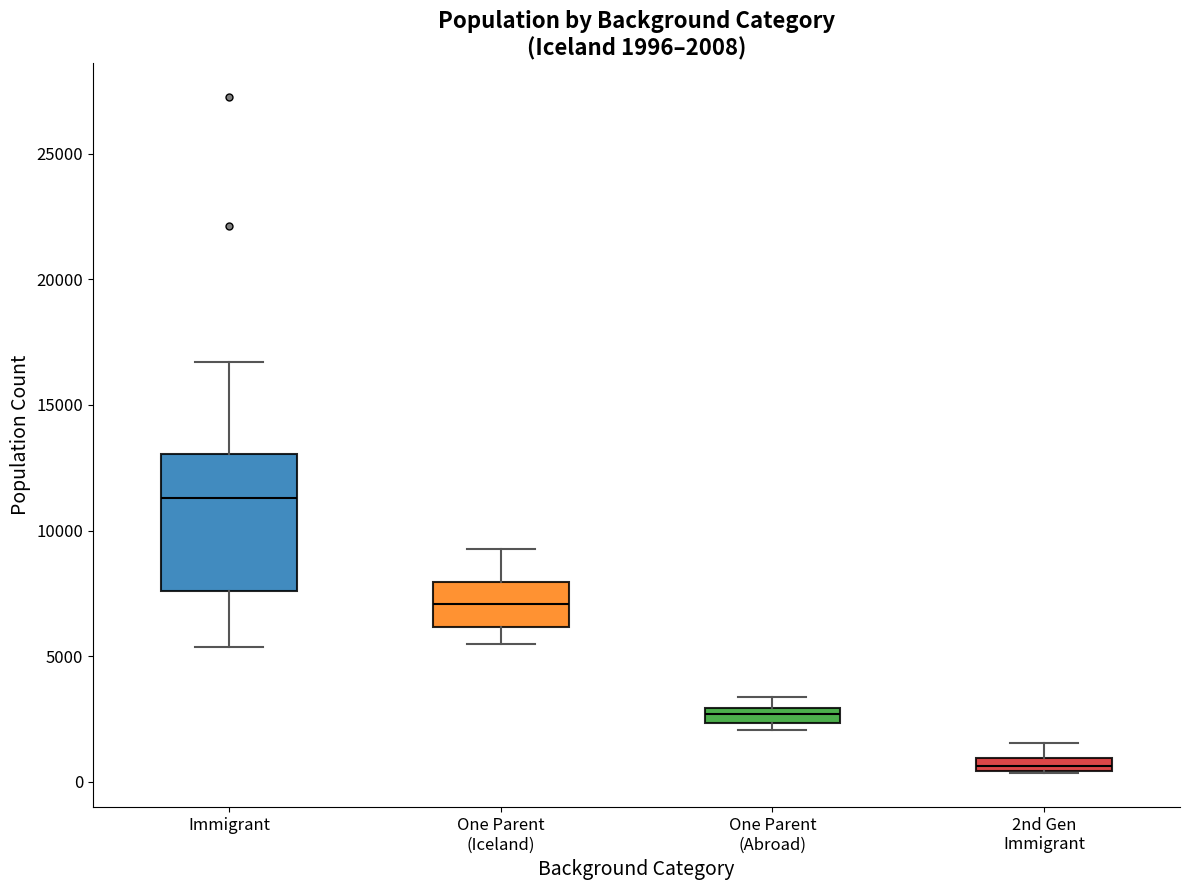

Which box is the tallest, from its lower edge to its upper edge?

Immigrant